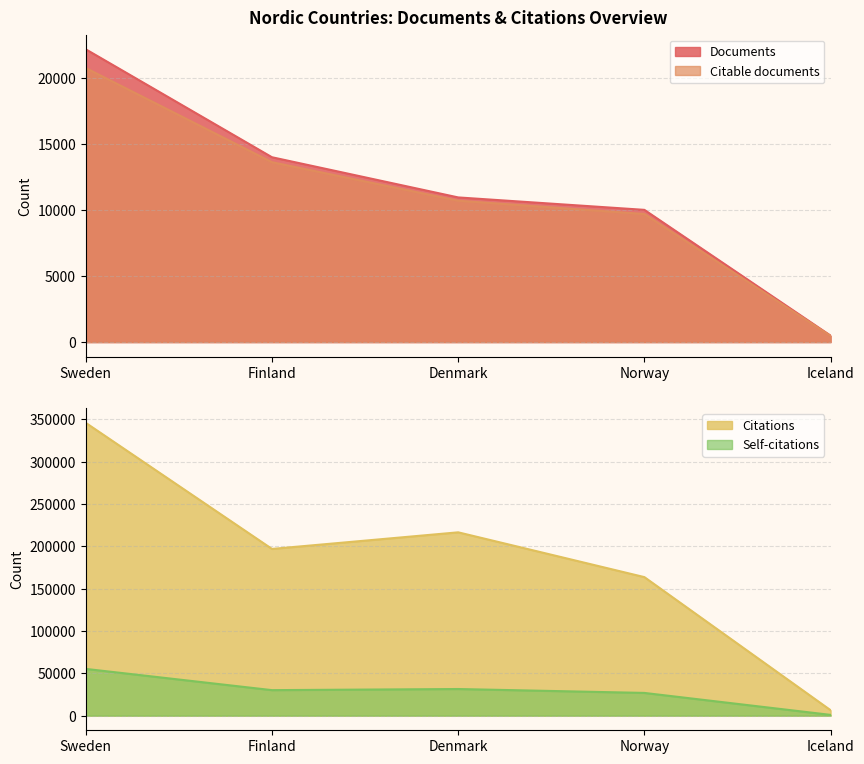

What are all the series names shown in the legend?

Documents, Citable documents, Citations, Self-citations